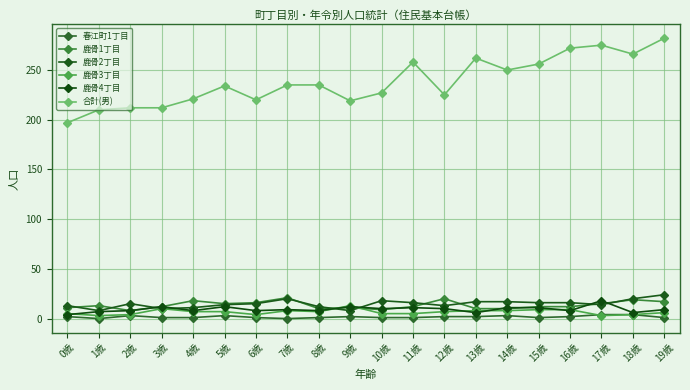

What is the label of the 9th point from the right?

11歳